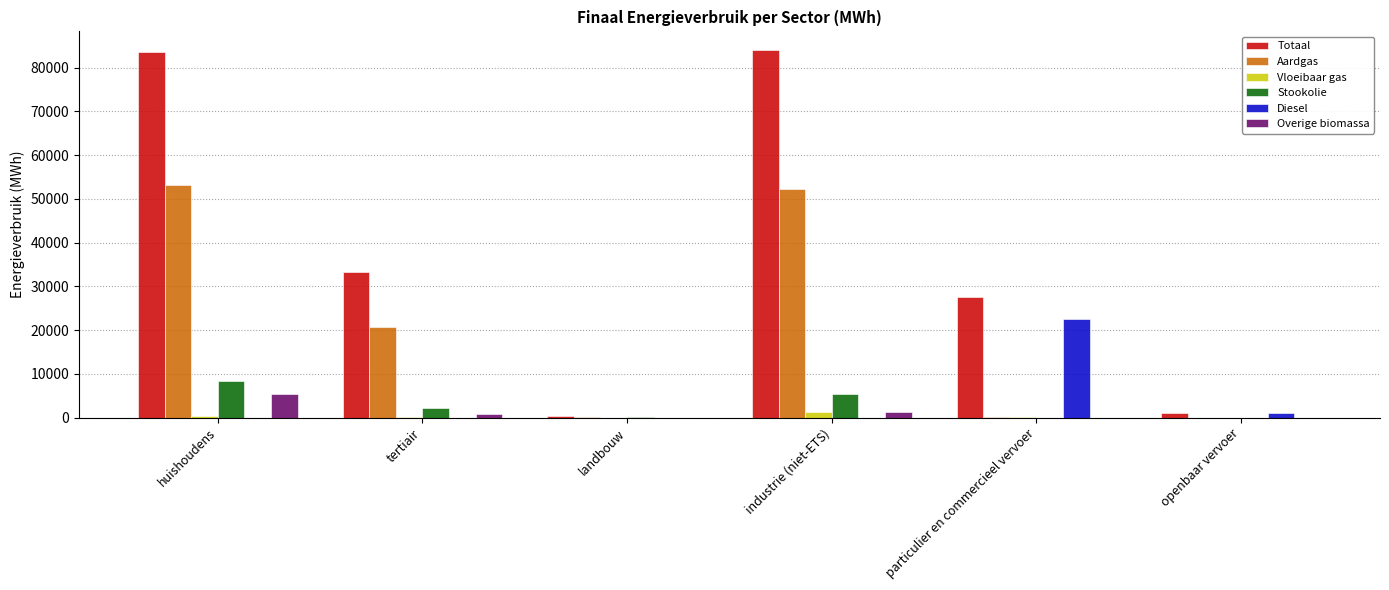

How many data points does each series have?

6